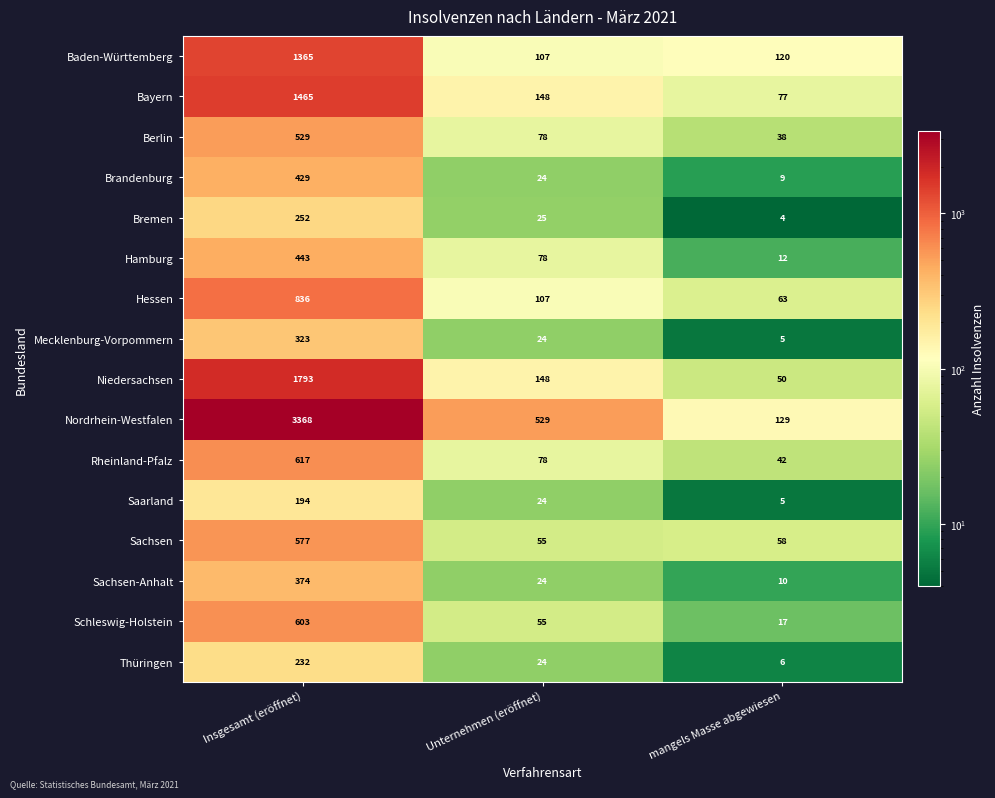

Is it true that Brandenburg equals 429 at Insgesamt (eröffnet)?

True